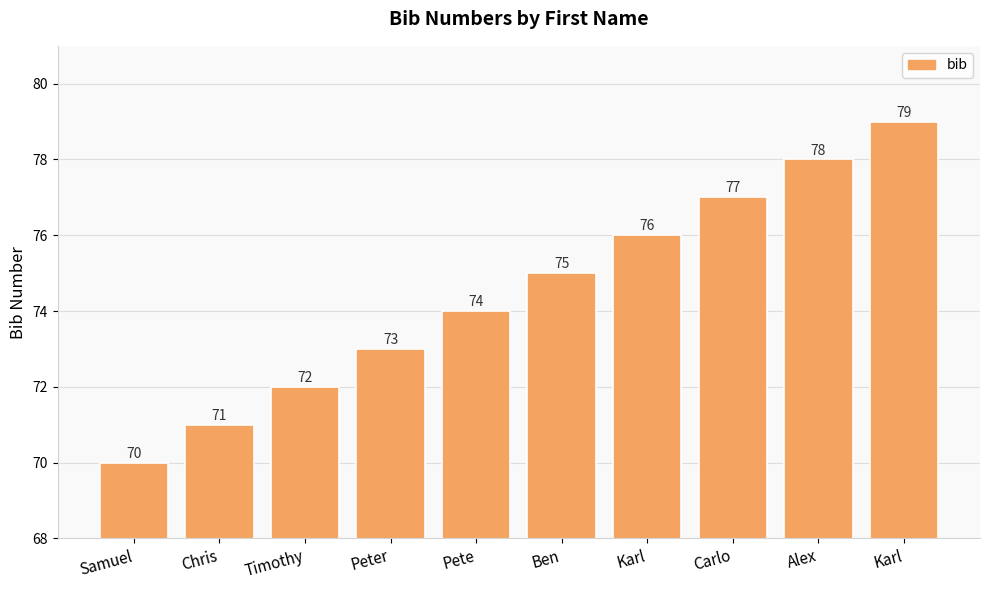

What is the label of the 10th bar from the right?

Samuel